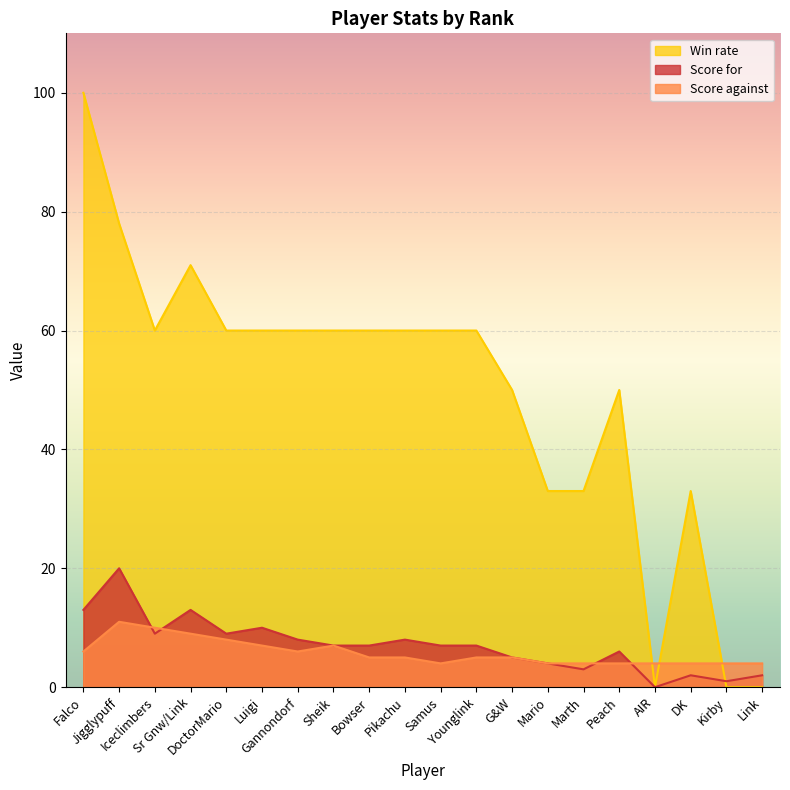

Which label corresponds to the largest value in the chart?

Falco